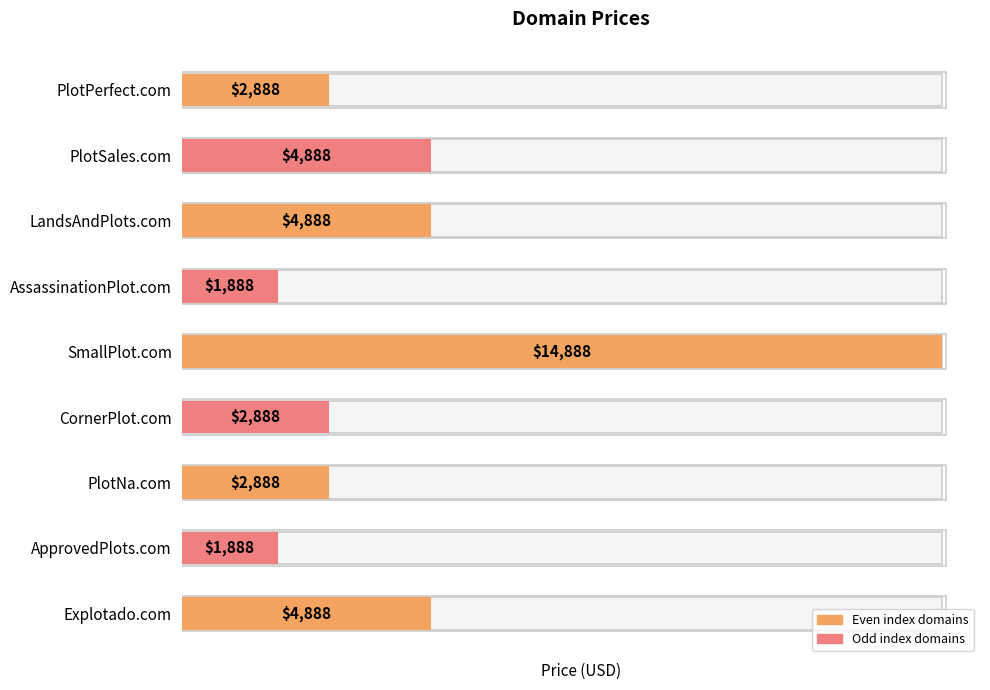

What is the ratio of the value at SmallPlot.com to the value at LandsAndPlots.com?

3.0